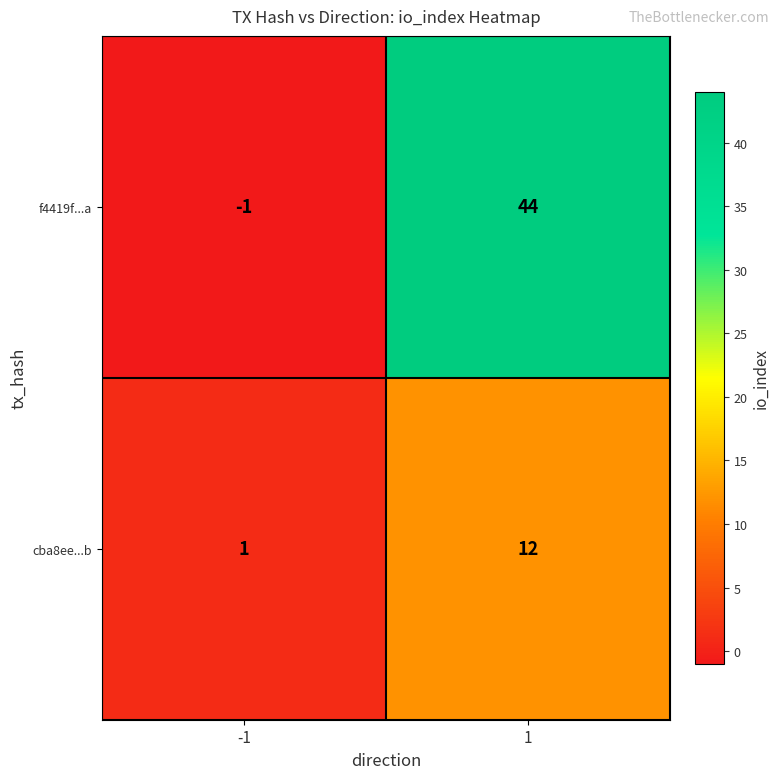

What is the difference between the maximum and minimum values in the f4419f...a series?

45